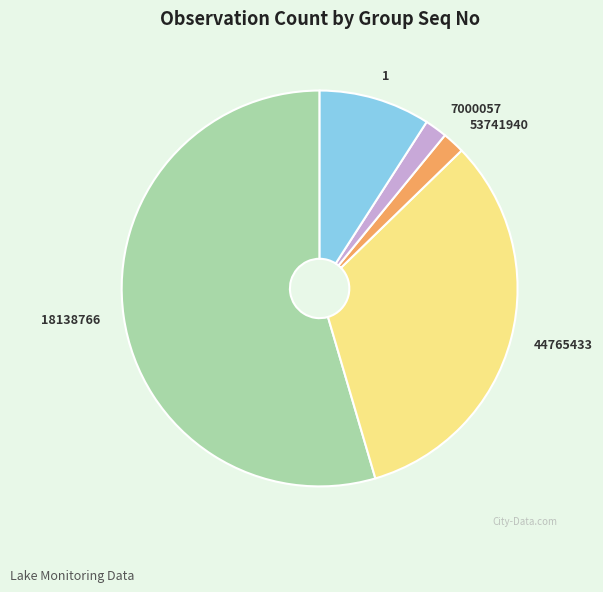

How many segments does this pie chart have?

5